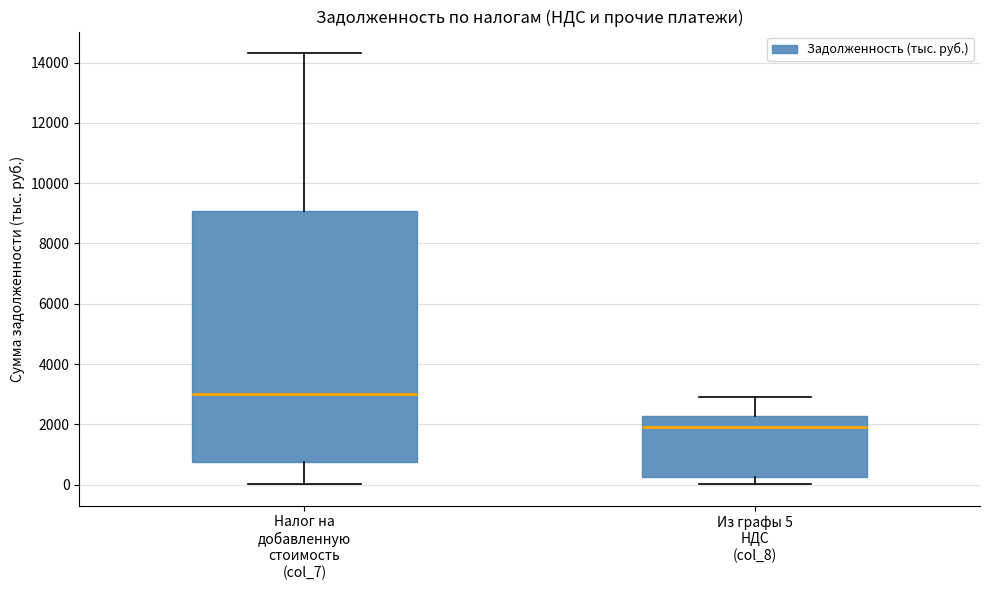

Which box has the highest median line?

Налог на добавленную стоимость (col_7)